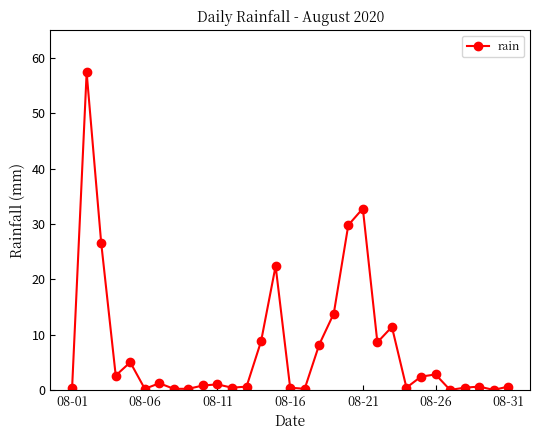

What is the maximum value shown in the chart?

57.4